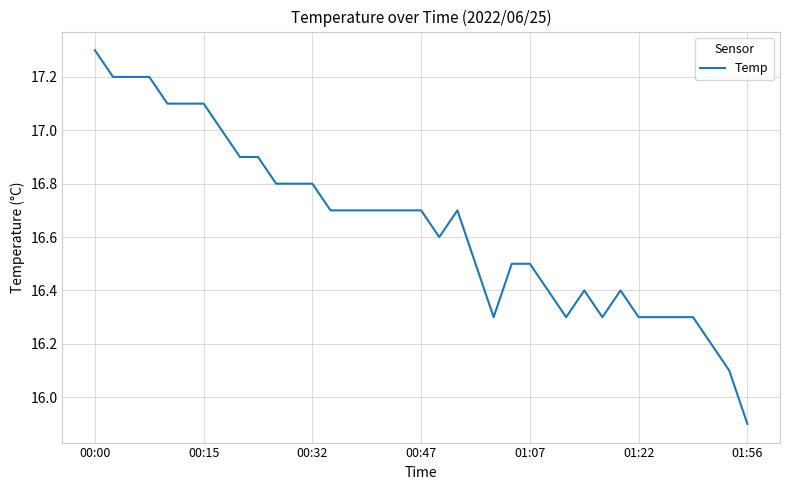

What is the difference between the maximum and minimum values?

1.4